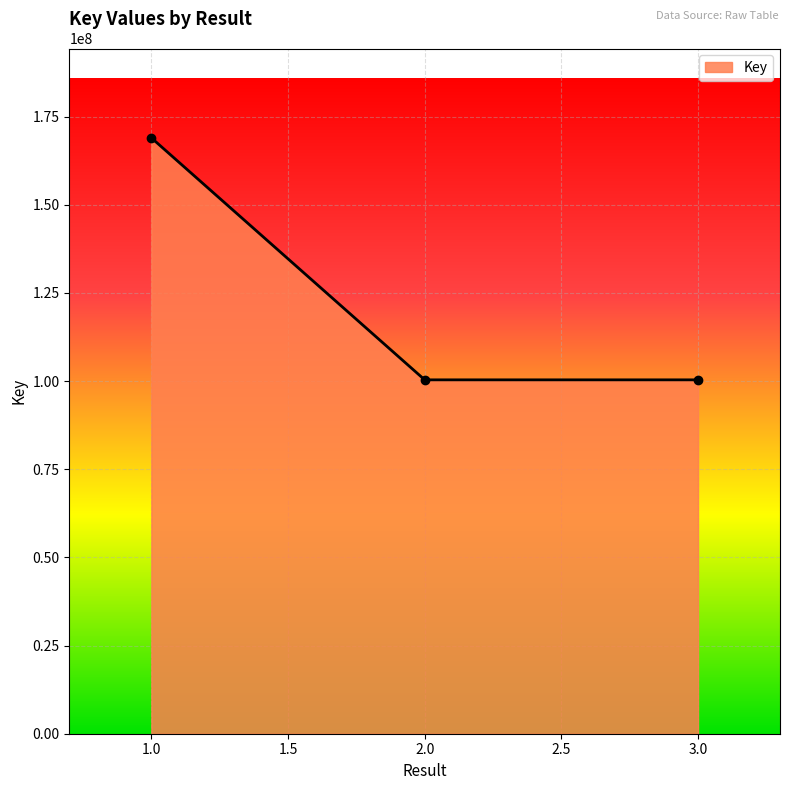

Approximately how many times larger is the value at 2.0 compared to 1.0?

0.6